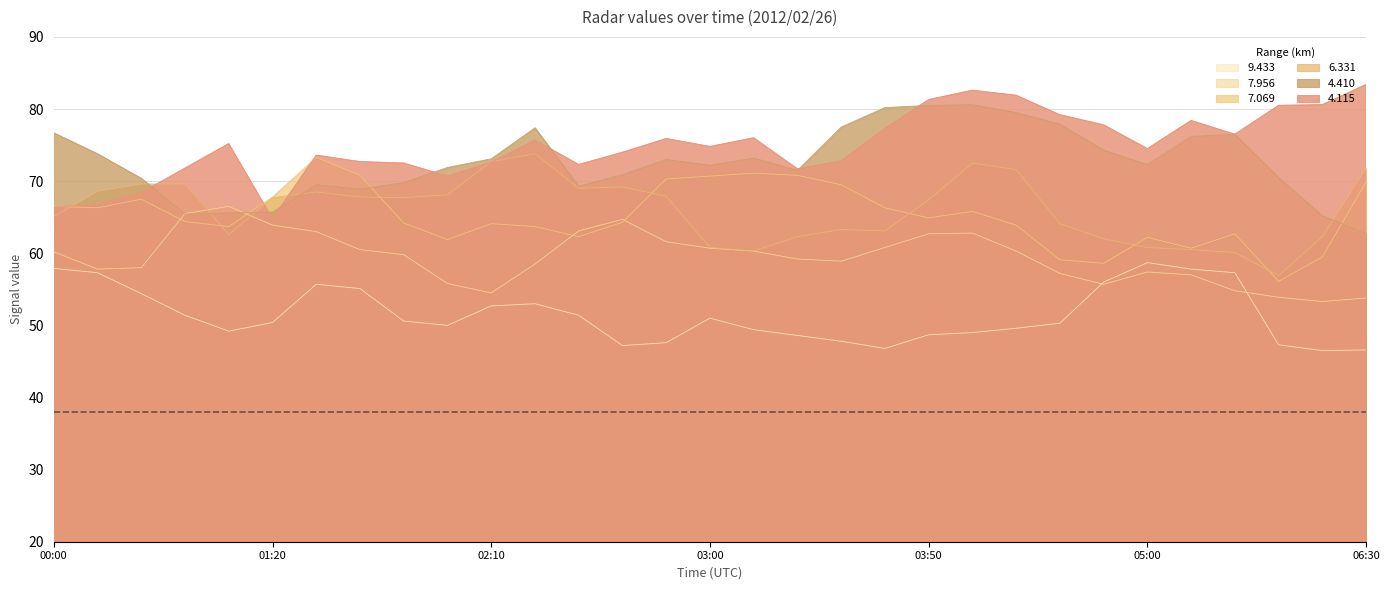

Does the chart display data point markers on the line(s)?

No